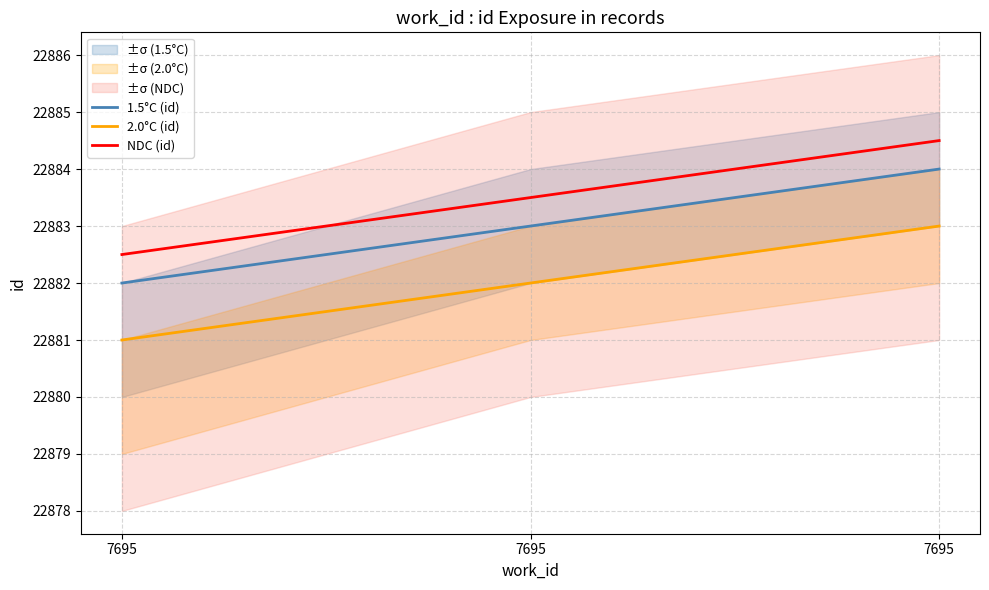

What is the difference between the 2.0°C (id) values at 7695 and 7695?

1.0